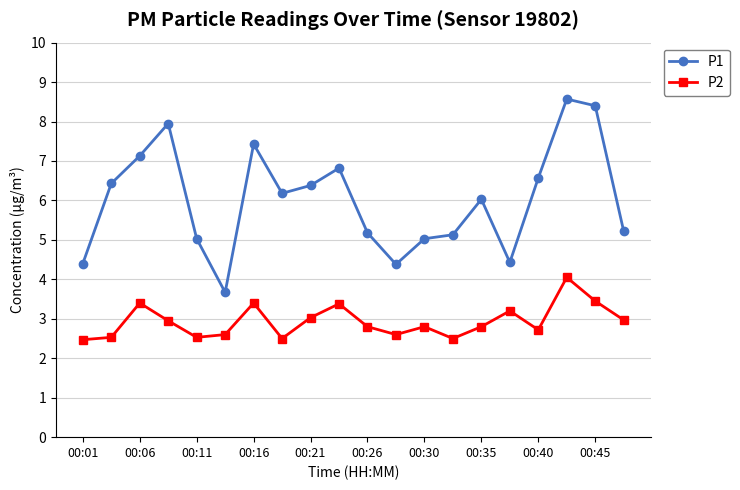

Which series has the largest total across all categories?

P1